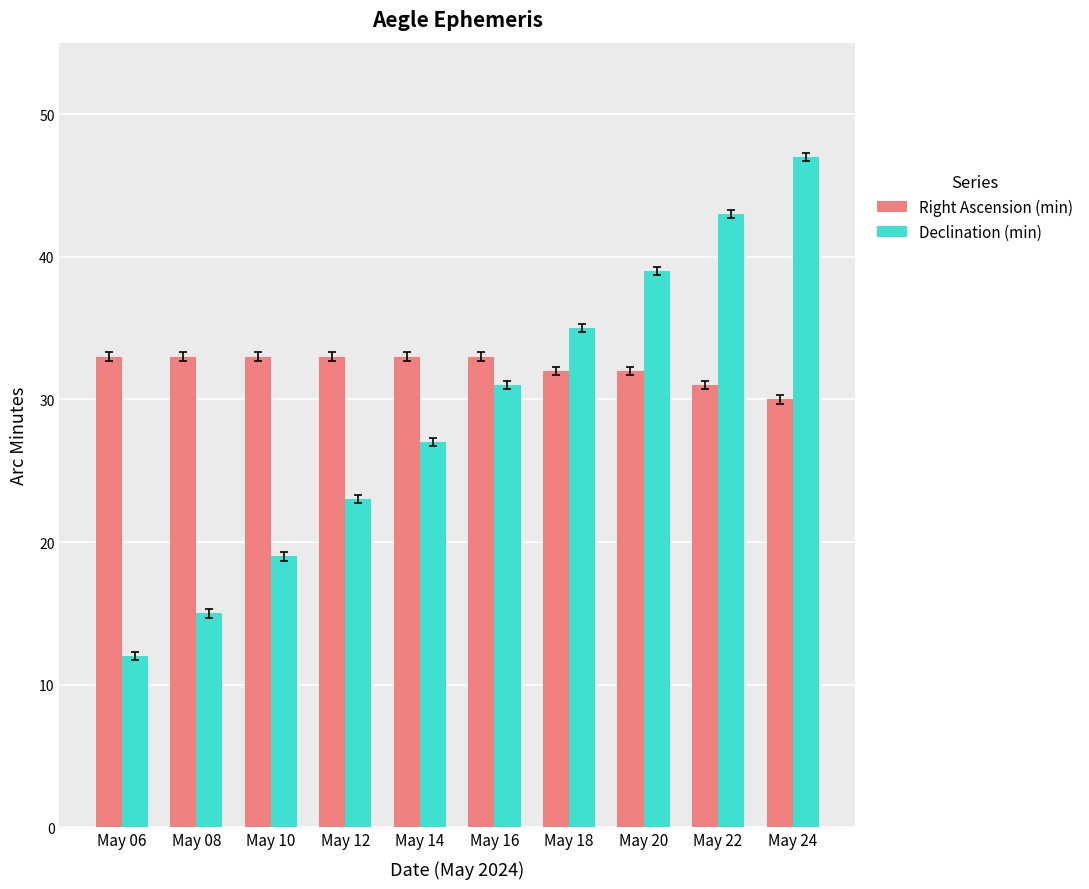

What is the average value of the Right Ascension (min) series?

32